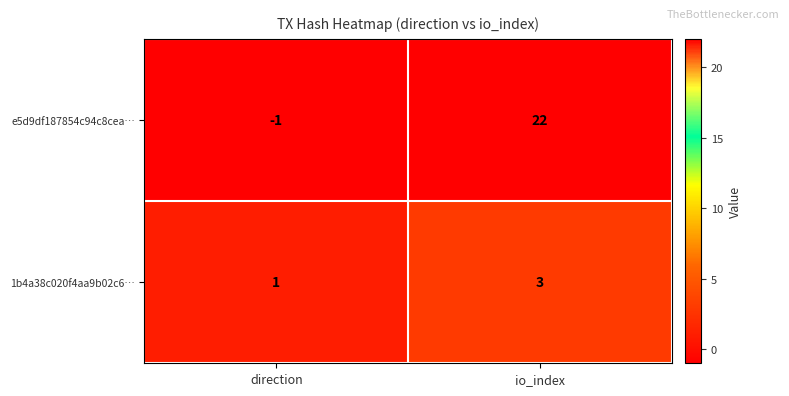

Is it true that e5d9df187854c94c8cea… equals 0 at direction?

False